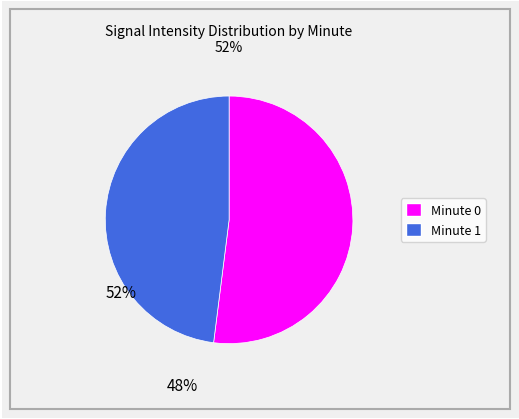

Between Minute 1 and Minute 0, which is larger?

Minute 0